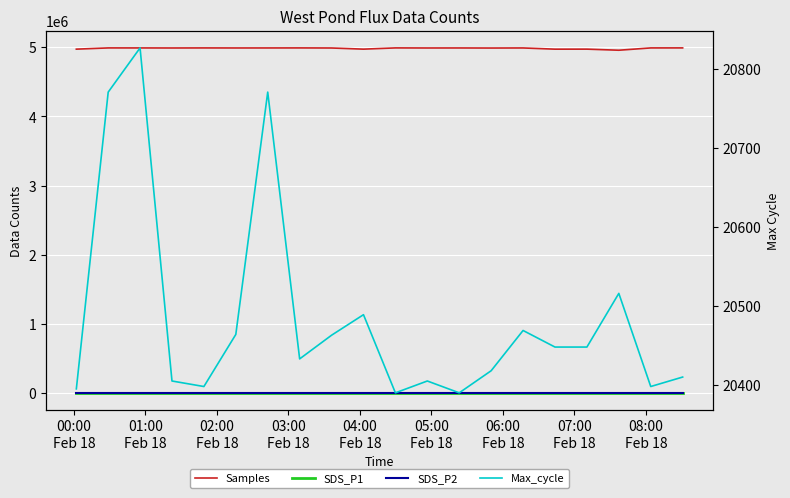

What is the highest value of the Samples series?

4991555.0